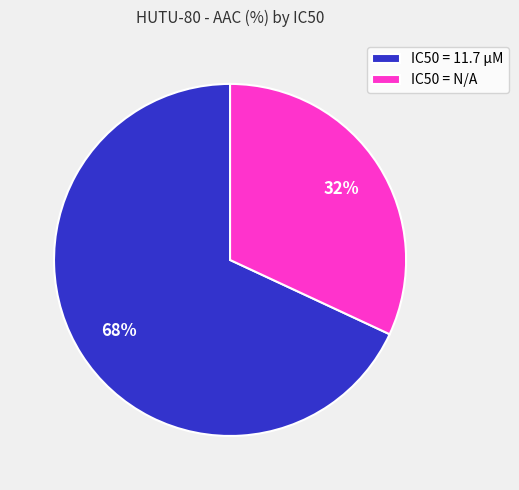

Does any single category account for the majority?

Yes